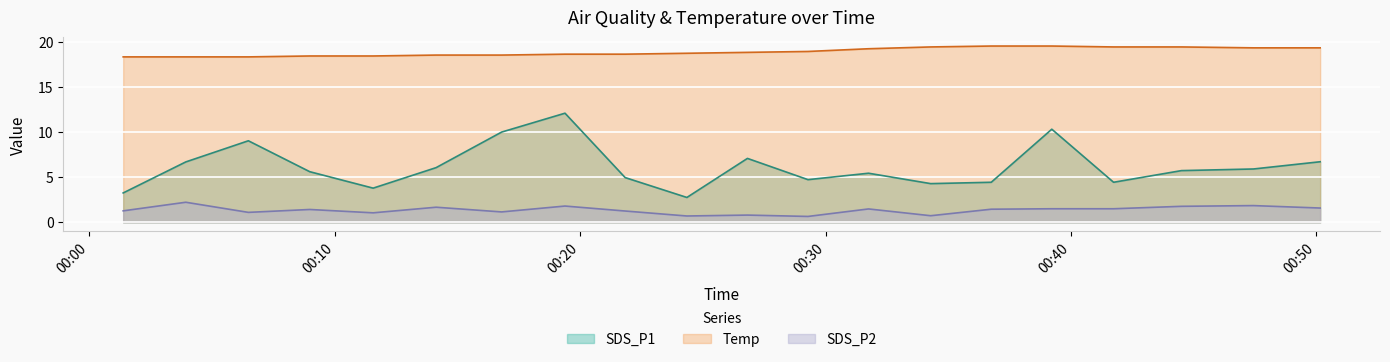

At how many categories does at least one series exceed 9?

20